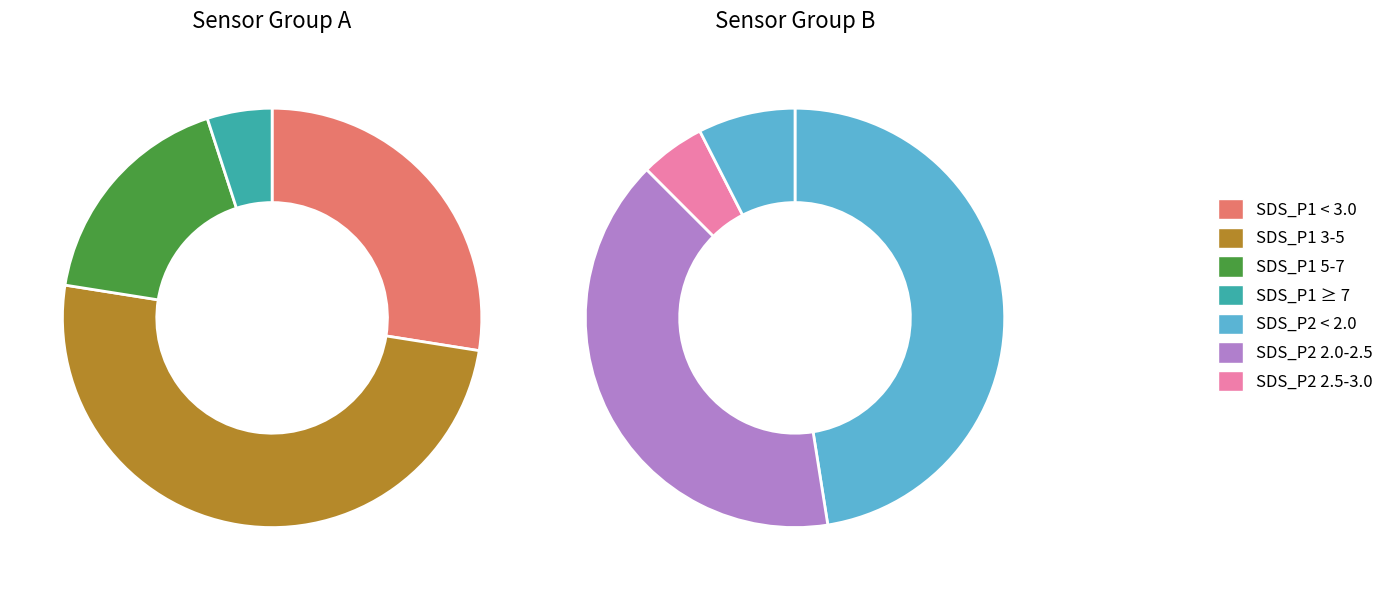

The 26 slice represents 3% of the pie. True or false?

True